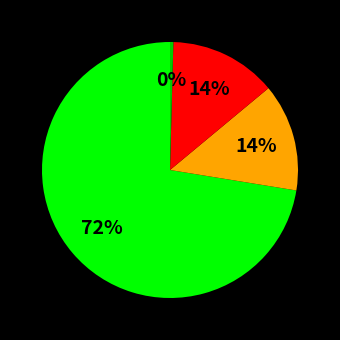

Does any single category account for the majority?

Yes